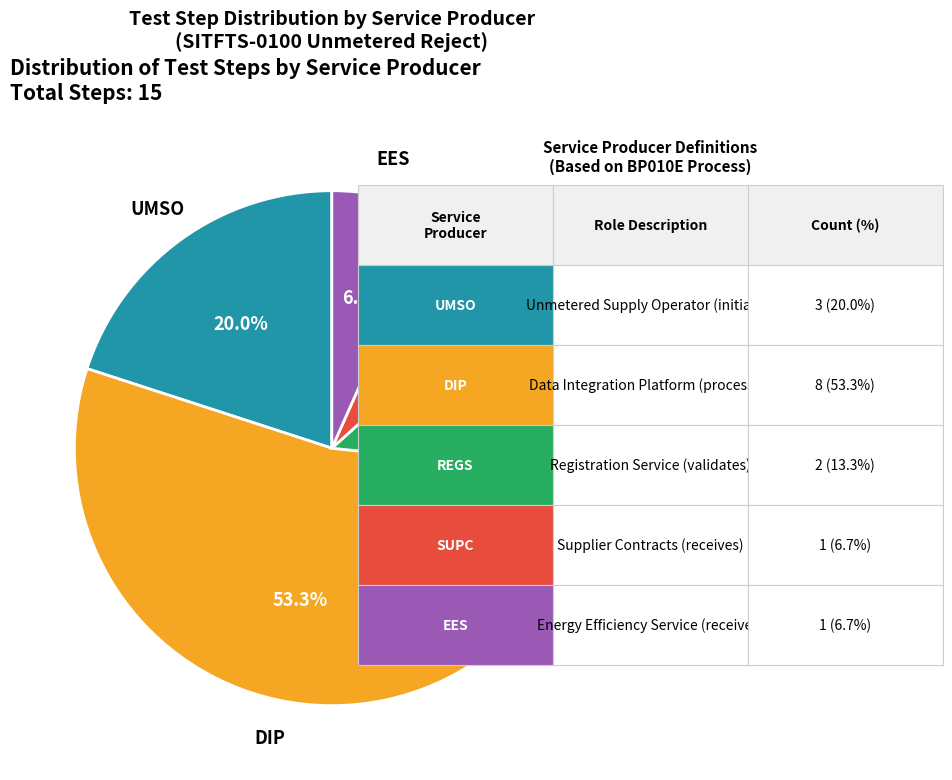

How many slices are in this pie chart?

5